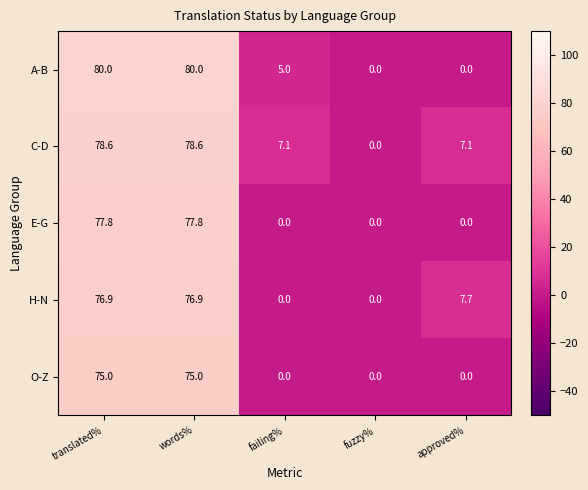

At how many categories does at least one series exceed 53?

2